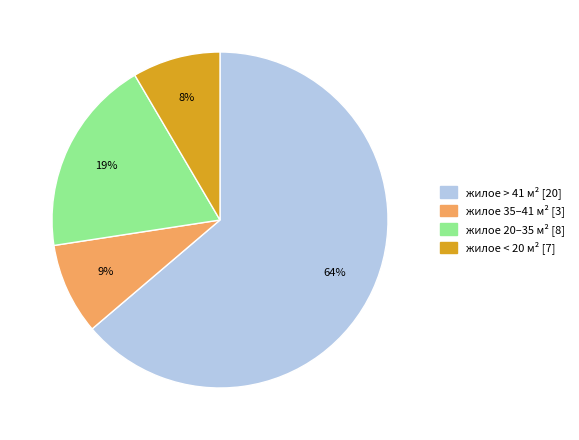

How many slices are in this pie chart?

4